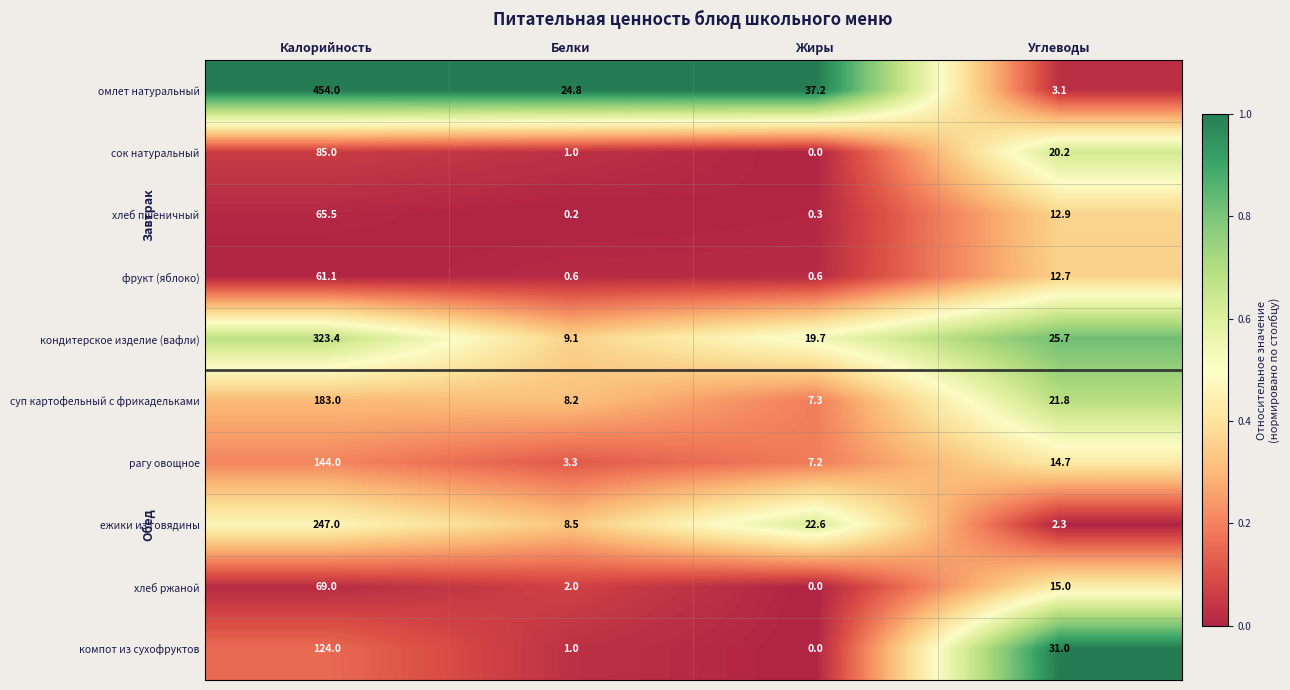

What is the difference between the maximum and minimum values in the хлеб пшеничный series?

65.3